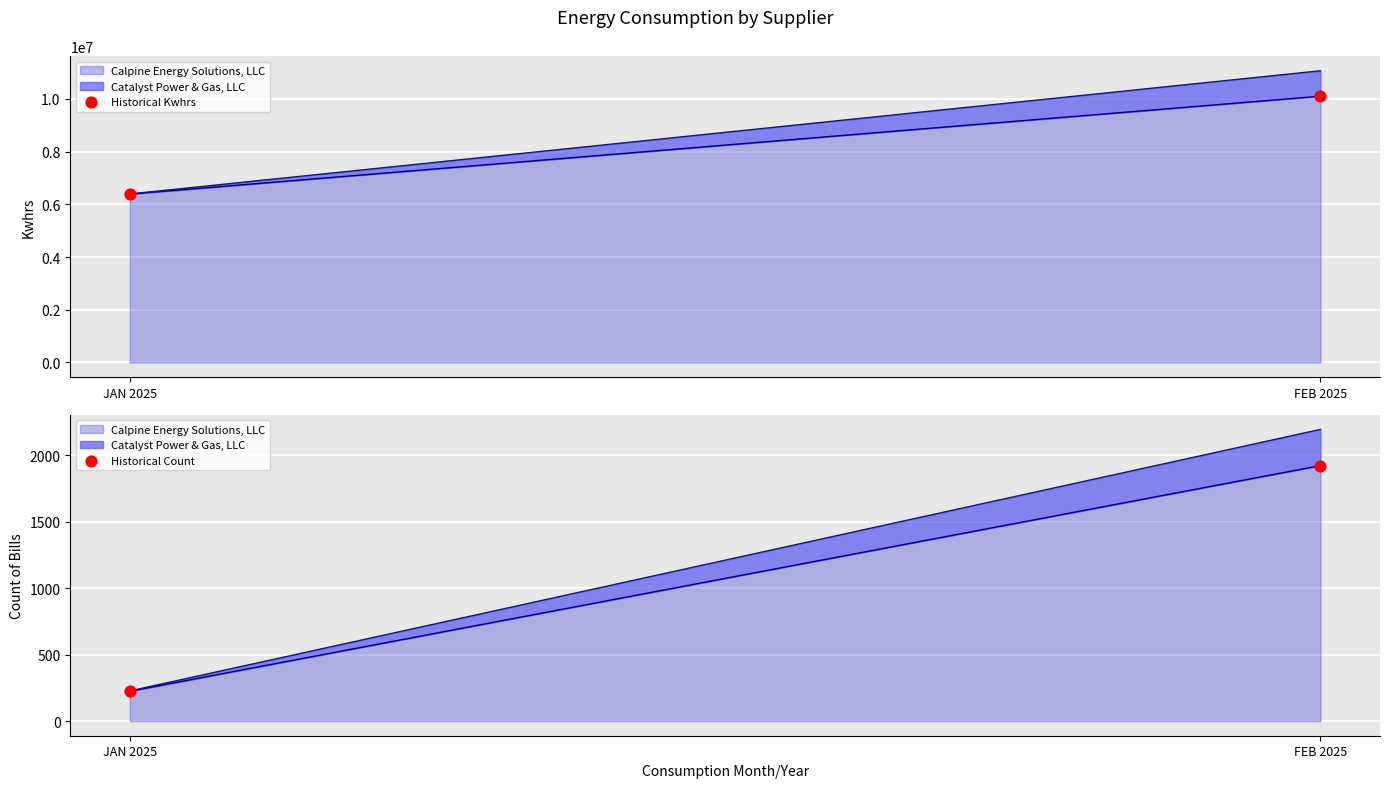

Which series contains the highest Y value?

Historical Kwhrs